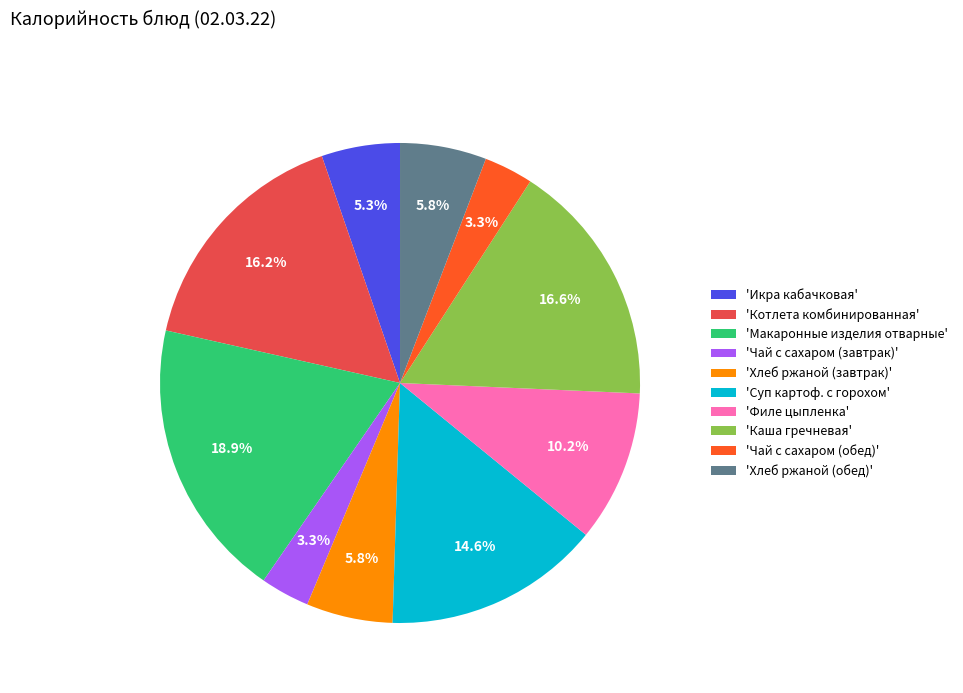

Which slice is the largest?

'Макаронные изделия отварные'